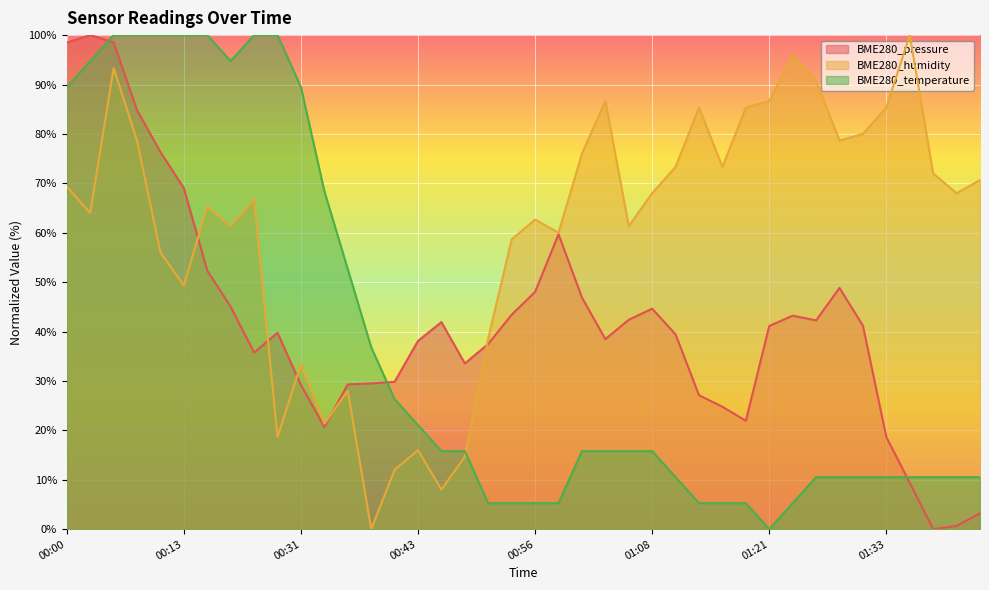

Reading right to left, list all the values displayed in this chart.

BME280_pressure: 01:46=3.2	01:43=0.7	01:41=0.0	01:38=9.4	01:33=18.6	01:31=41.2	01:28=48.8	01:26=42.3	01:23=43.2	01:21=41.1	01:18=21.9	01:16=24.8	01:13=27.1	01:11=39.4	01:08=44.6	01:06=42.4	01:03=38.5	01:01=46.9	00:58=59.7	00:56=48.0	00:53=43.4	00:51=37.5	00:48=33.5	00:46=41.9	00:43=38.1	00:41=29.8	00:38=29.5	00:36=29.3	00:33=20.7	00:31=29.2	00:28=39.8	00:26=35.7	00:23=45.0	00:21=52.3	00:13=69.0	00:10=76.3	00:08=84.8	00:05=98.6	00:03=100.0	00:00=98.5
BME280_humidity: 01:46=70.7	01:43=68.0	01:41=72.0	01:38=100.0	01:33=85.3	01:31=80.0	01:28=78.7	01:26=90.7	01:23=96.0	01:21=86.7	01:18=85.3	01:16=73.3	01:13=85.3	01:11=73.3	01:08=68.0	01:06=61.3	01:03=86.7	01:01=76.0	00:58=60.0	00:56=62.7	00:53=58.7	00:51=38.7	00:48=14.7	00:46=8.0	00:43=16.0	00:41=12.0	00:38=0.0	00:36=28.0	00:33=21.3	00:31=33.3	00:28=18.7	00:26=66.7	00:23=61.3	00:21=65.3	00:13=49.3	00:10=56.0	00:08=78.7	00:05=93.3	00:03=64.0	00:00=69.3
BME280_temperature: 01:46=10.5	01:43=10.5	01:41=10.5	01:38=10.5	01:33=10.5	01:31=10.5	01:28=10.5	01:26=10.5	01:23=5.3	01:21=0.0	01:18=5.3	01:16=5.3	01:13=5.3	01:11=10.5	01:08=15.8	01:06=15.8	01:03=15.8	01:01=15.8	00:58=5.3	00:56=5.3	00:53=5.3	00:51=5.3	00:48=15.8	00:46=15.8	00:43=21.1	00:41=26.3	00:38=36.8	00:36=52.6	00:33=68.4	00:31=89.5	00:28=100.0	00:26=100.0	00:23=94.7	00:21=100.0	00:13=100.0	00:10=100.0	00:08=100.0	00:05=100.0	00:03=94.7	00:00=89.5